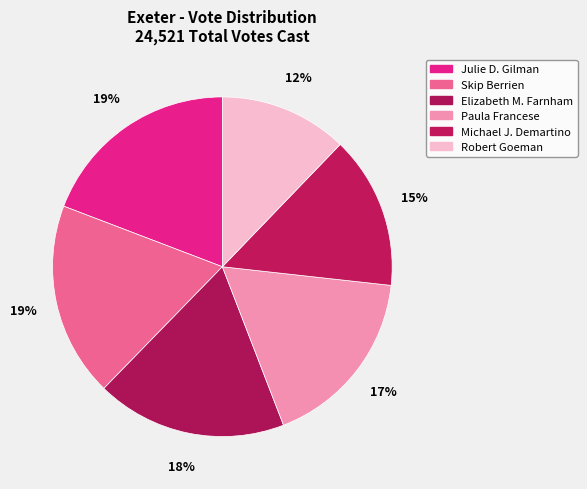

To the nearest percent, what percentage of the pie is Julie D. Gilman?

19%